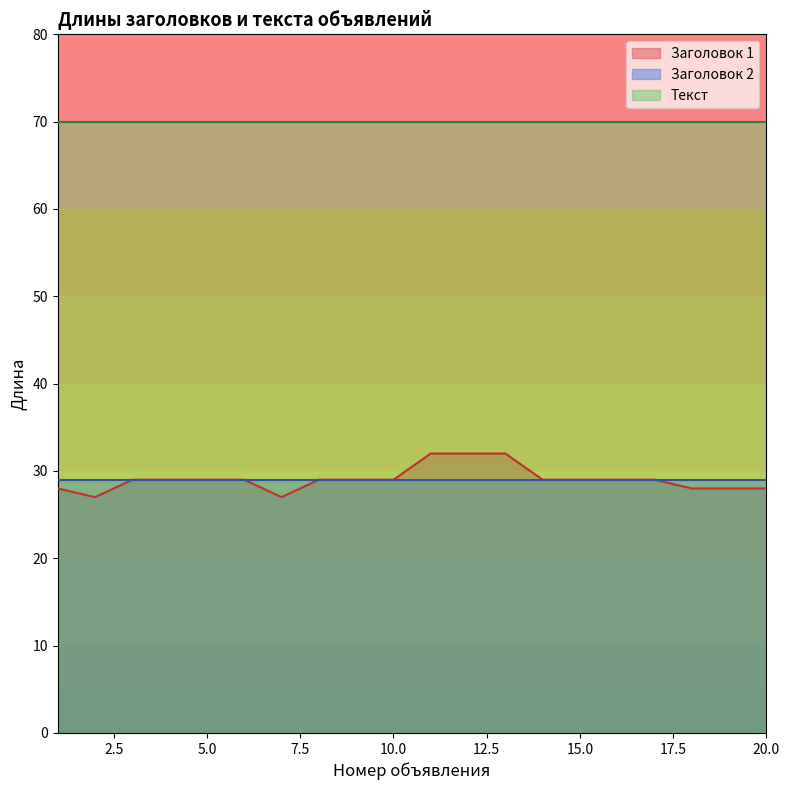

What is the average value of the Текст series?

70